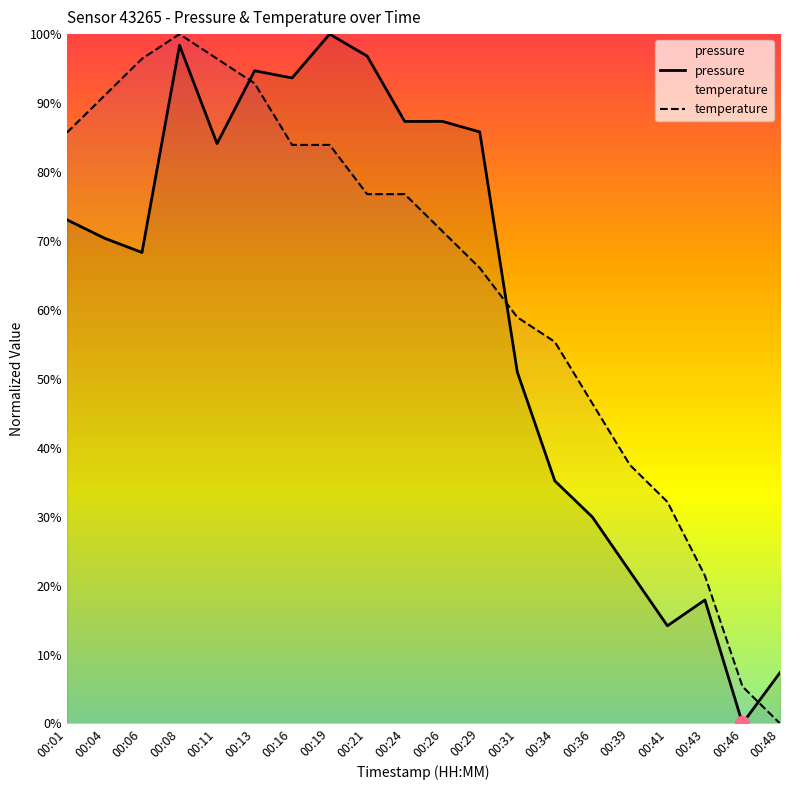

Reading left to right, transcribe all the data shown in this chart.

pressure: 00:01=73.1	00:04=70.4	00:06=68.3	00:08=98.4	00:11=84.1	00:13=94.7	00:16=93.6	00:19=100.0	00:21=96.8	00:24=87.3	00:26=87.3	00:29=85.8	00:31=51.0	00:34=35.2	00:36=29.9	00:39=22.1	00:41=14.2	00:43=17.9	00:46=0.0	00:48=7.4
temperature: 00:01=85.7	00:04=91.1	00:06=96.4	00:08=100.0	00:11=96.4	00:13=92.9	00:16=83.9	00:19=83.9	00:21=76.8	00:24=76.8	00:26=71.4	00:29=66.1	00:31=58.9	00:34=55.4	00:36=46.4	00:39=37.5	00:41=32.1	00:43=21.4	00:46=5.4	00:48=0.0